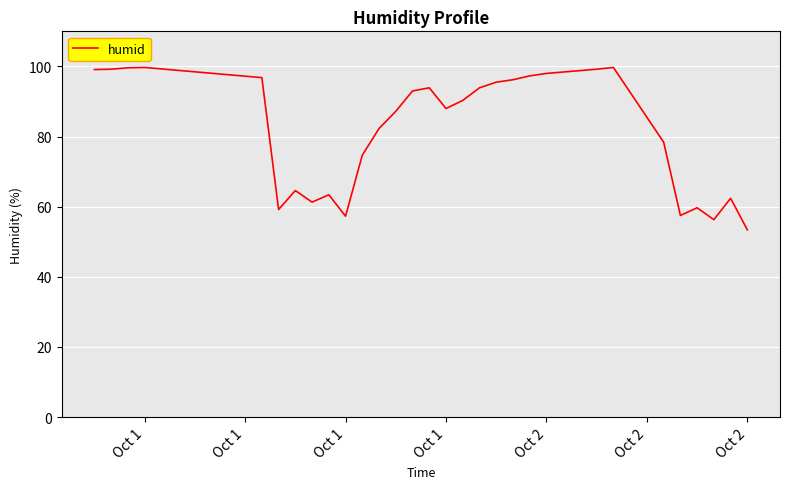

What is the smallest value displayed?

53.4